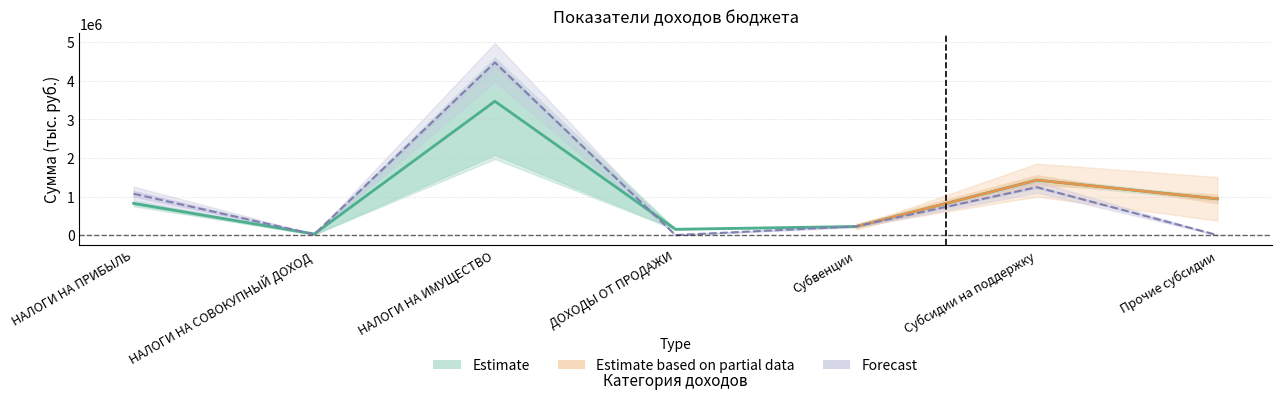

What is the sum of the Прогноз на год+2 values at НАЛОГИ НА СОВОКУПНЫЙ ДОХОД and Субсидии на поддержку?

1286533.6